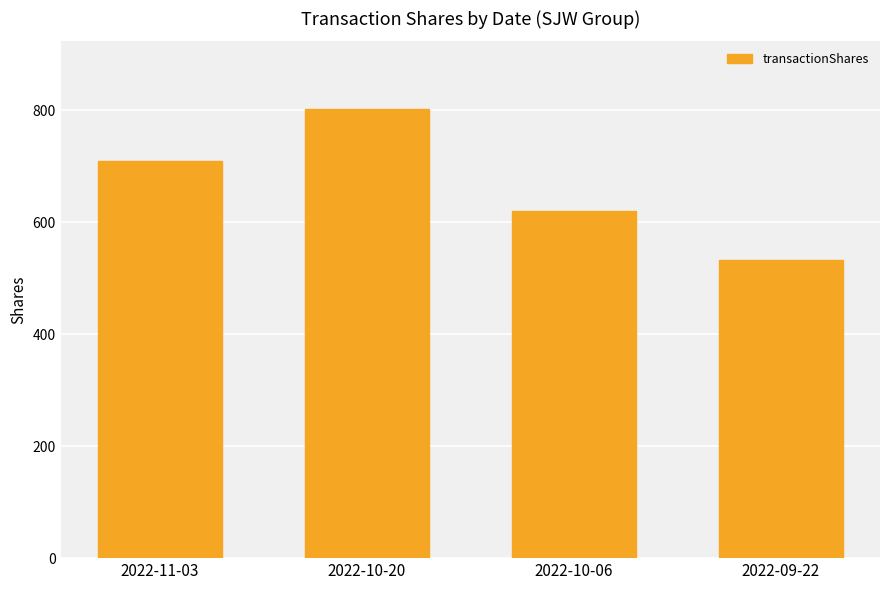

What is the label of the 1st bar from the right?

2022-09-22